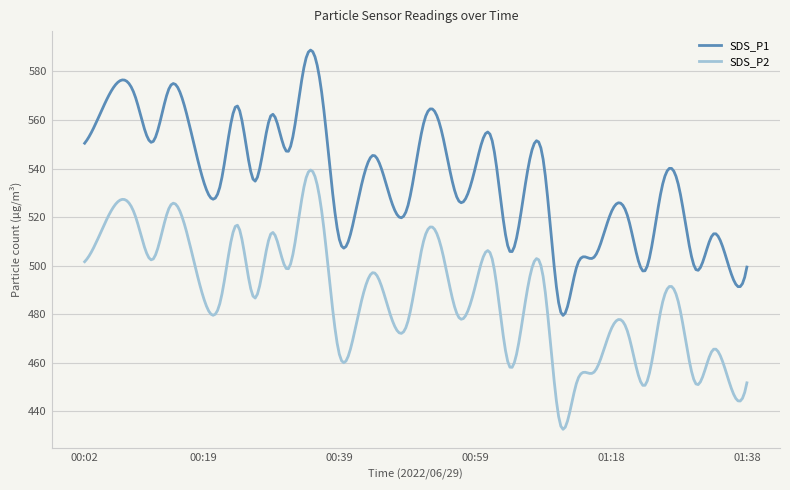

Which series has the largest total across all categories?

SDS_P1